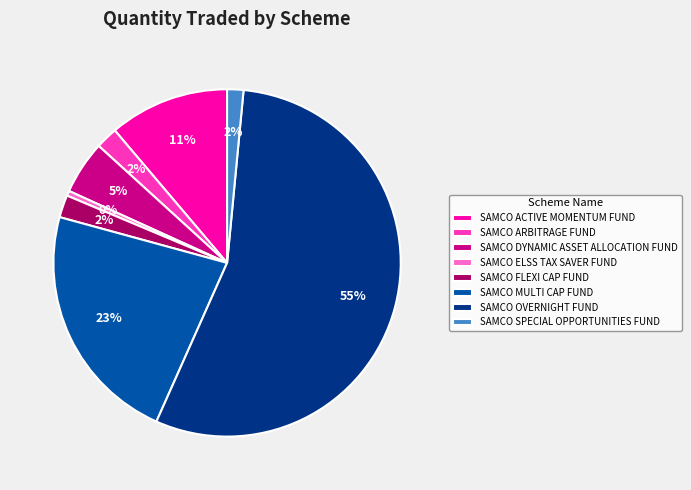

Which slice represents more than half of the pie?

SAMCO OVERNIGHT FUND